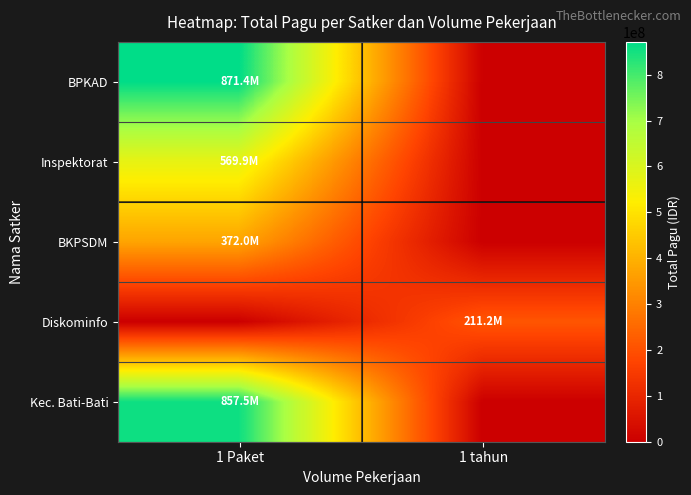

What is the total value across all series at 1 tahun?

211225000